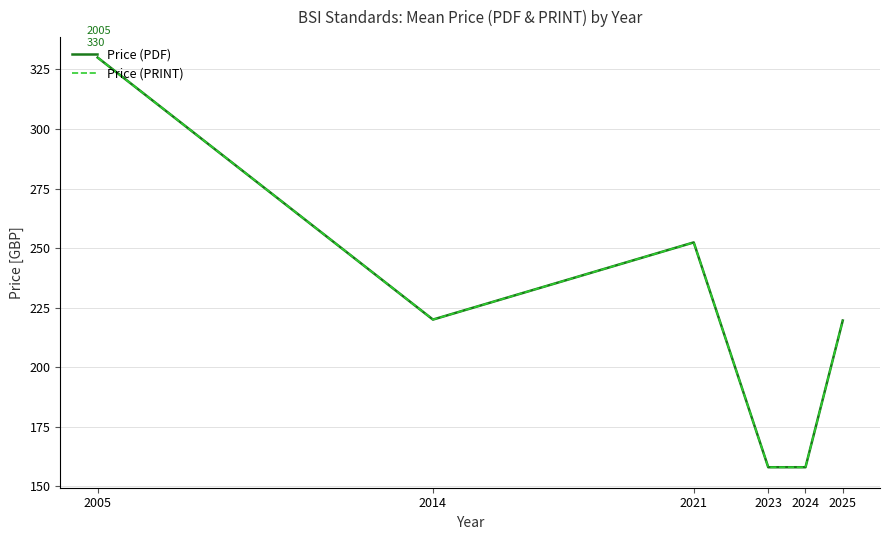

Does the chart display data point markers on the line(s)?

No